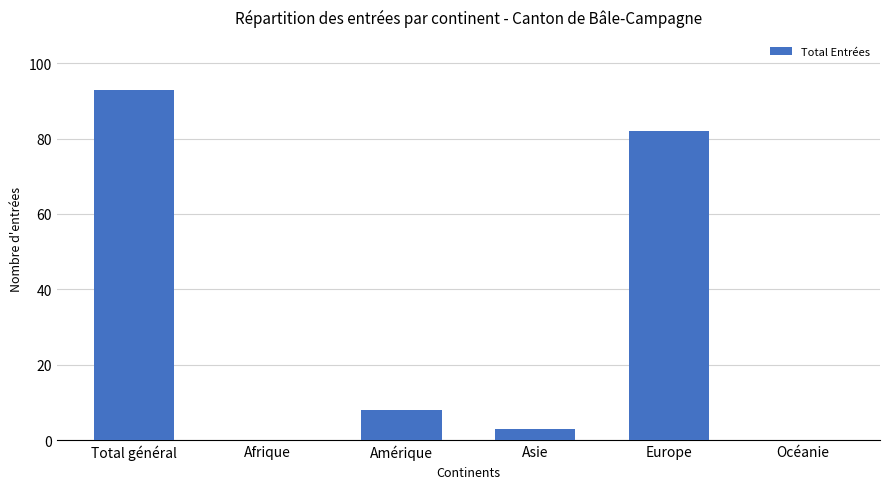

What is the change in value from Amérique to Asie?

-5